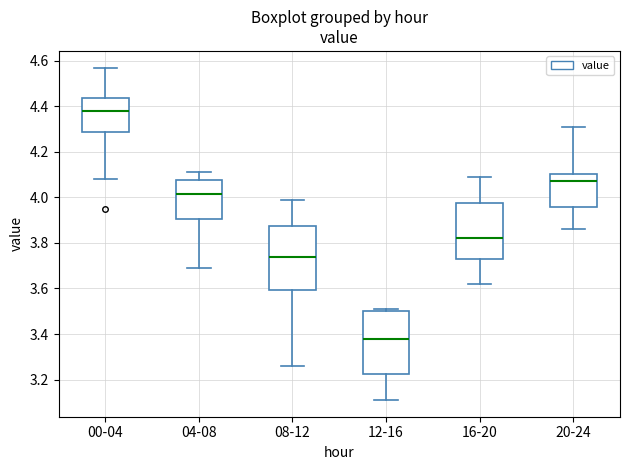

Which box has the highest median line?

00-04